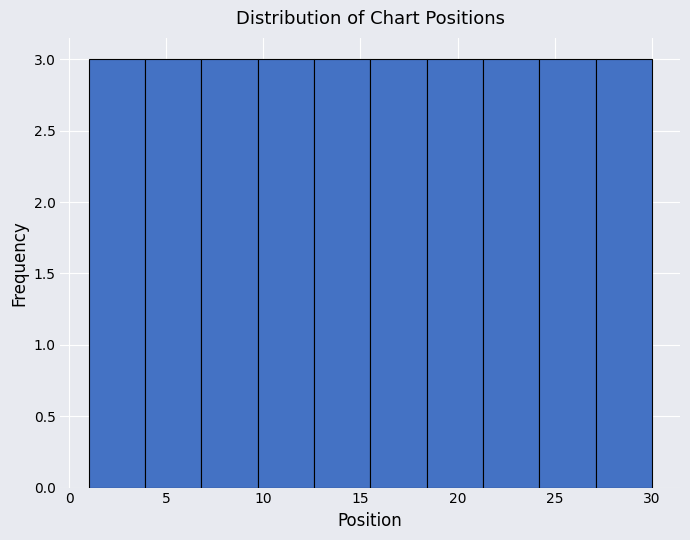

Reading left to right, list every bar in this chart as the range it spans on the x-axis followed by its height. Neither the bar edges nor the heights are printed on the chart, so give them approximately, as read against the axes.

1.0 to 3.9: 3
3.9 to 6.8: 3
6.8 to 9.7: 3
9.7 to 12.6: 3
12.6 to 15.5: 3
15.5 to 18.4: 3
18.4 to 21.3: 3
21.3 to 24.2: 3
24.2 to 27.1: 3
27.1 to 30.0: 3